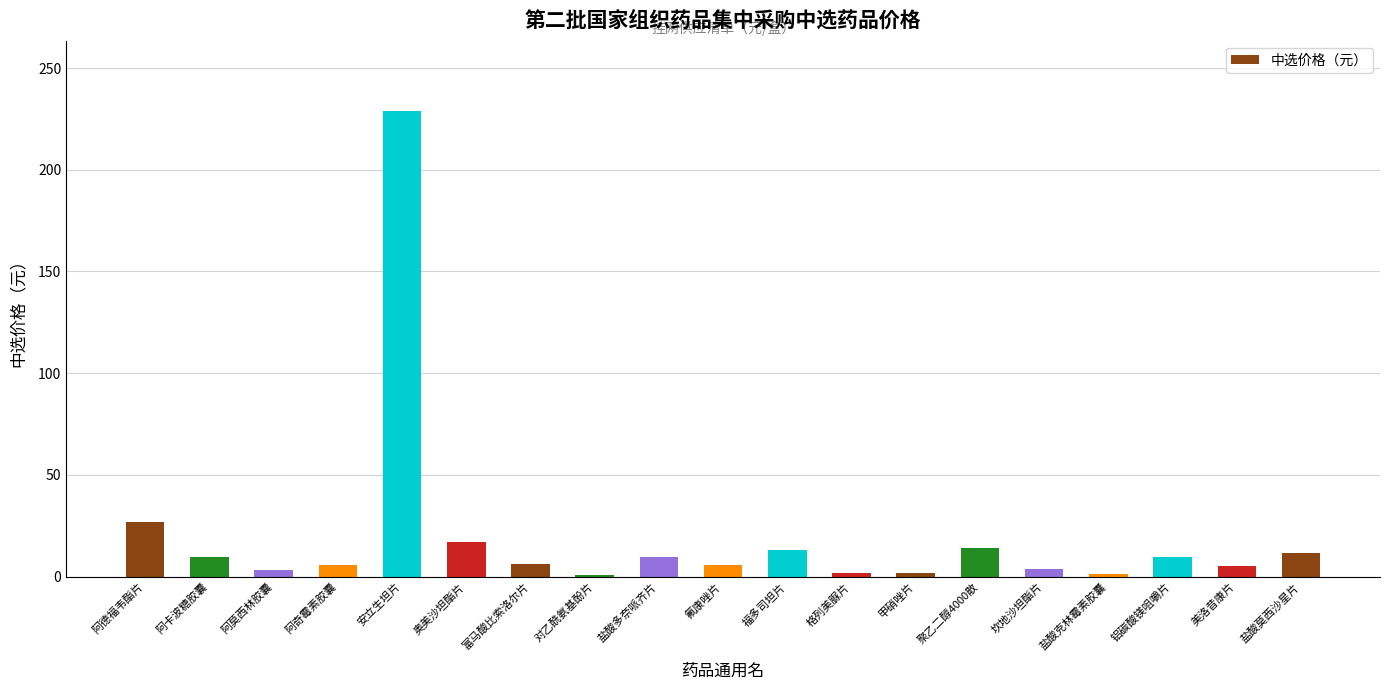

What is the average value?

19.8